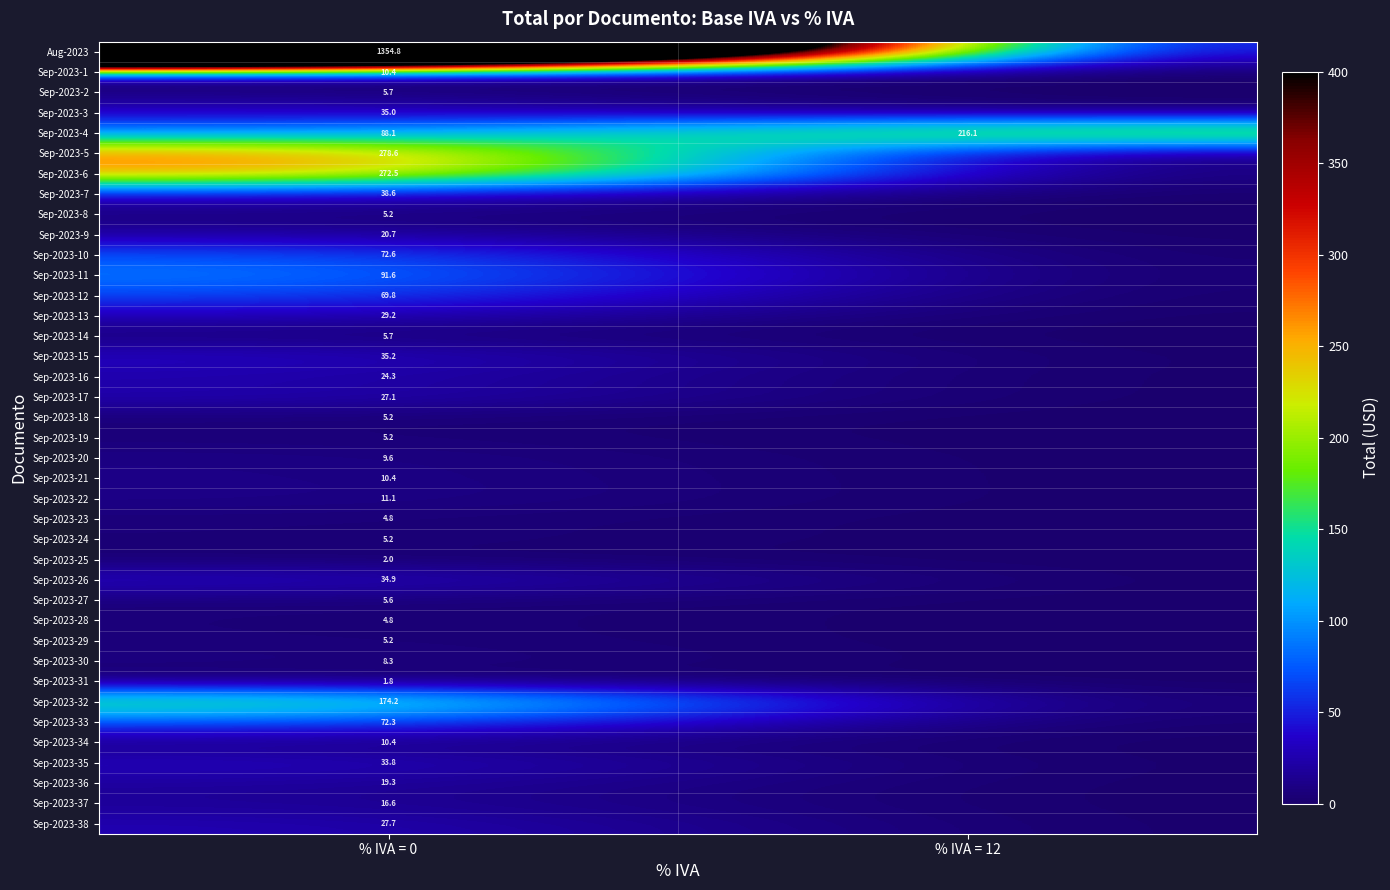

Is it true that Aug-2023 equals 2282.7 at % IVA = 0?

False